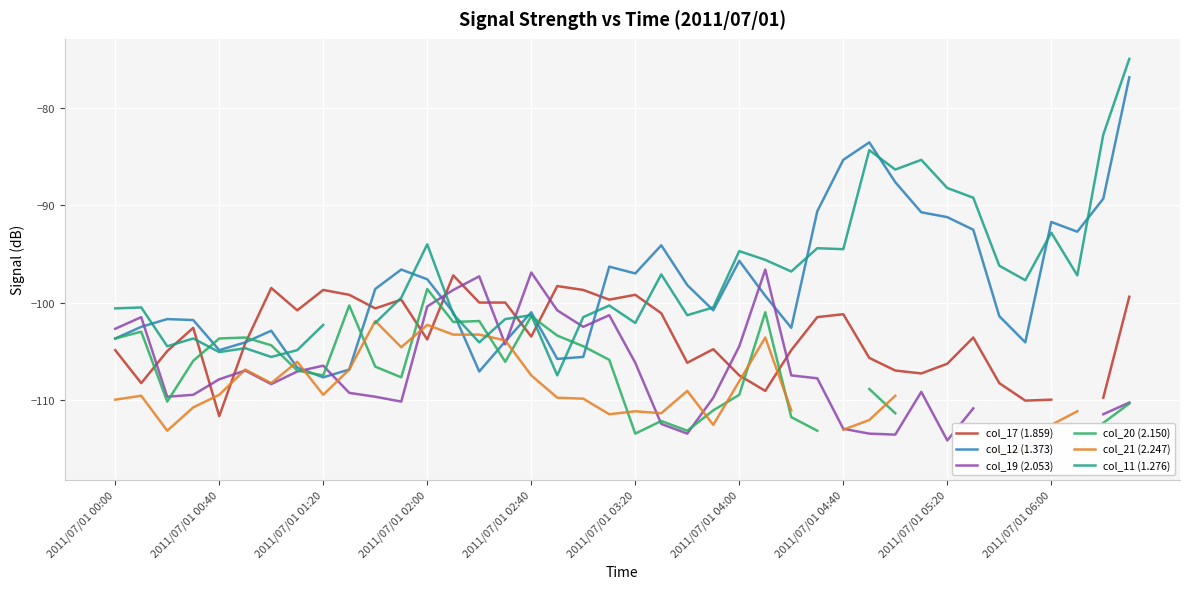

At how many categories does at least one series exceed -79?

1